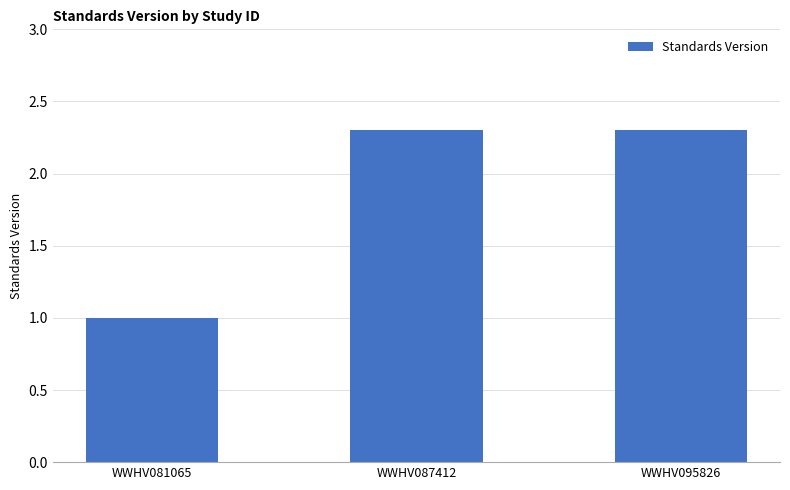

What is the difference between the values at WWHV081065 and WWHV095826?

1.3